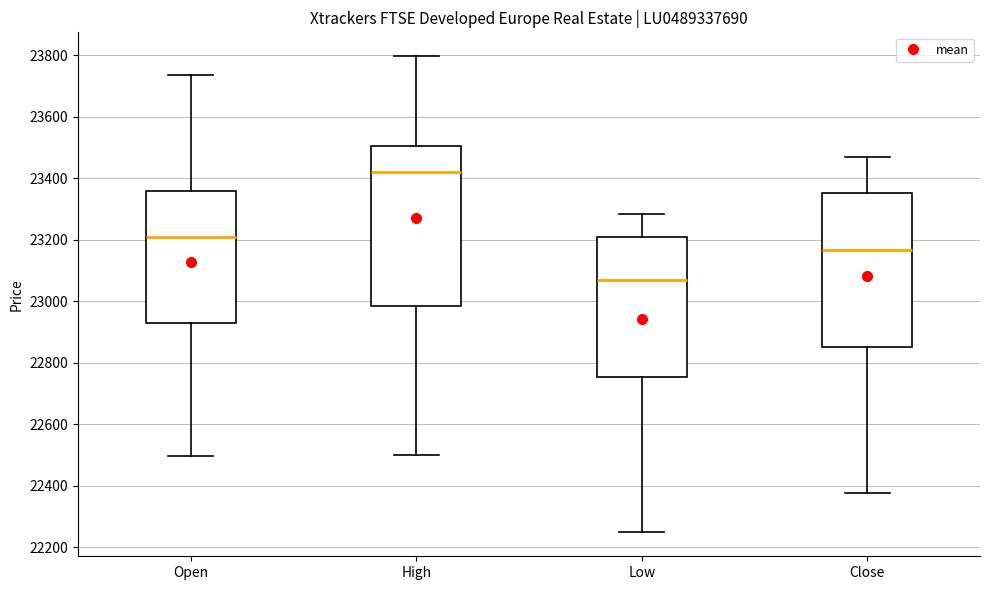

Which box is the tallest, from its lower edge to its upper edge?

High